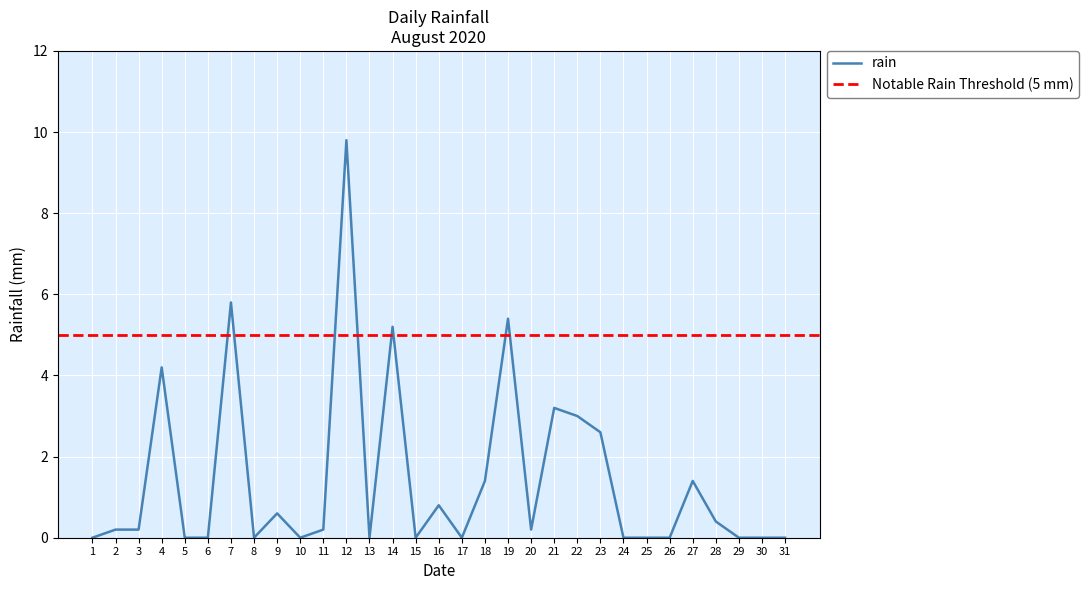

What is the value of the 23rd point from the left?

2.6